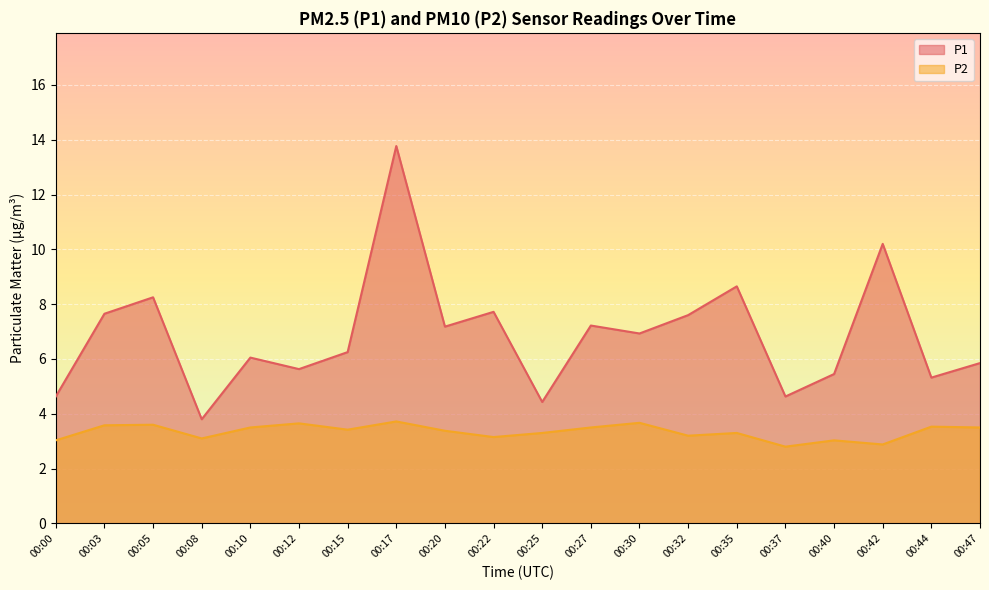

What is the difference between the highest and lowest values at 00:27?

3.7